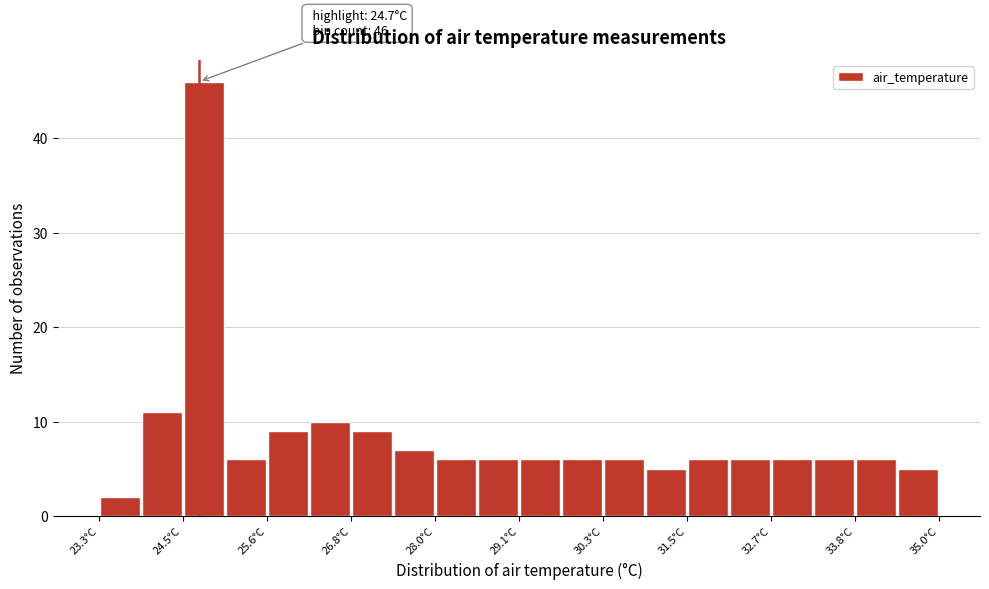

Around what value on the x-axis is the tallest bar? Give the approximate position of its centre, as read against the axis.

24.8